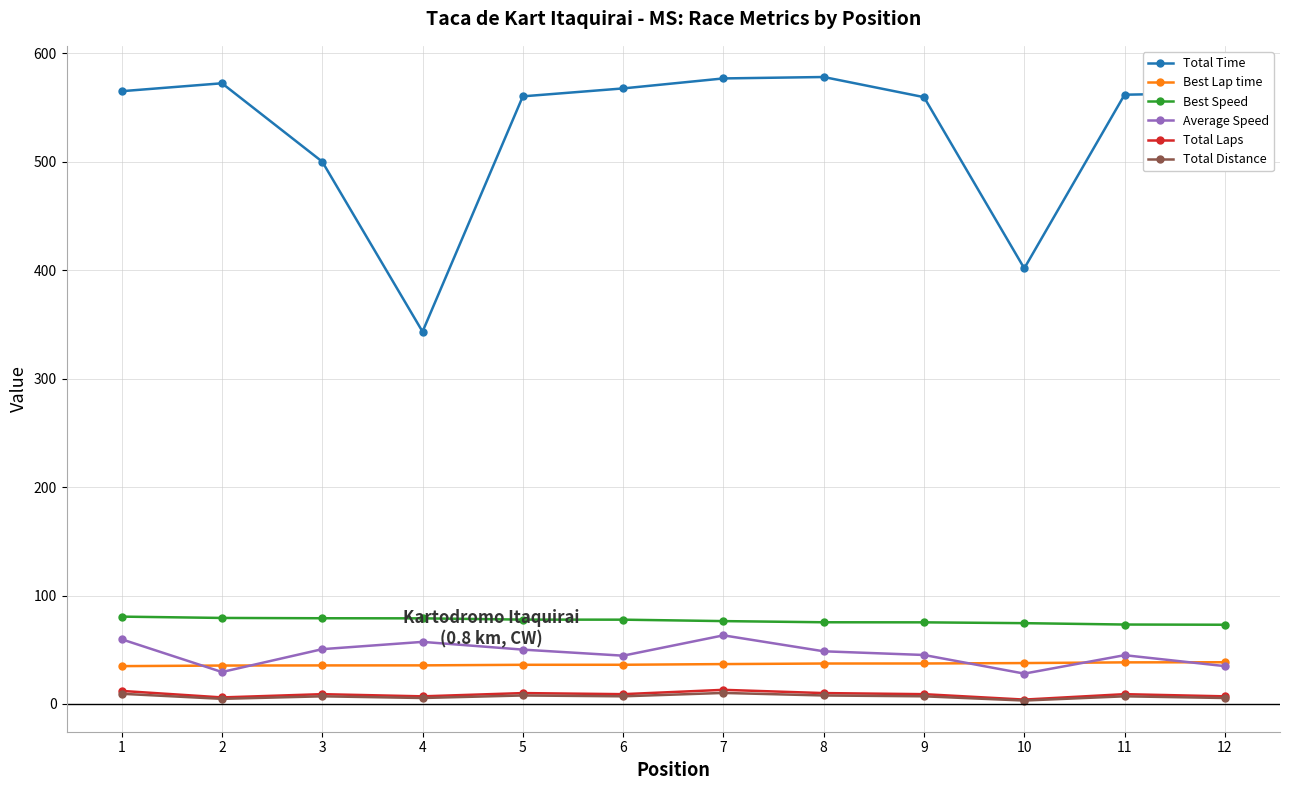

Which series has the largest total across all categories?

Total Time